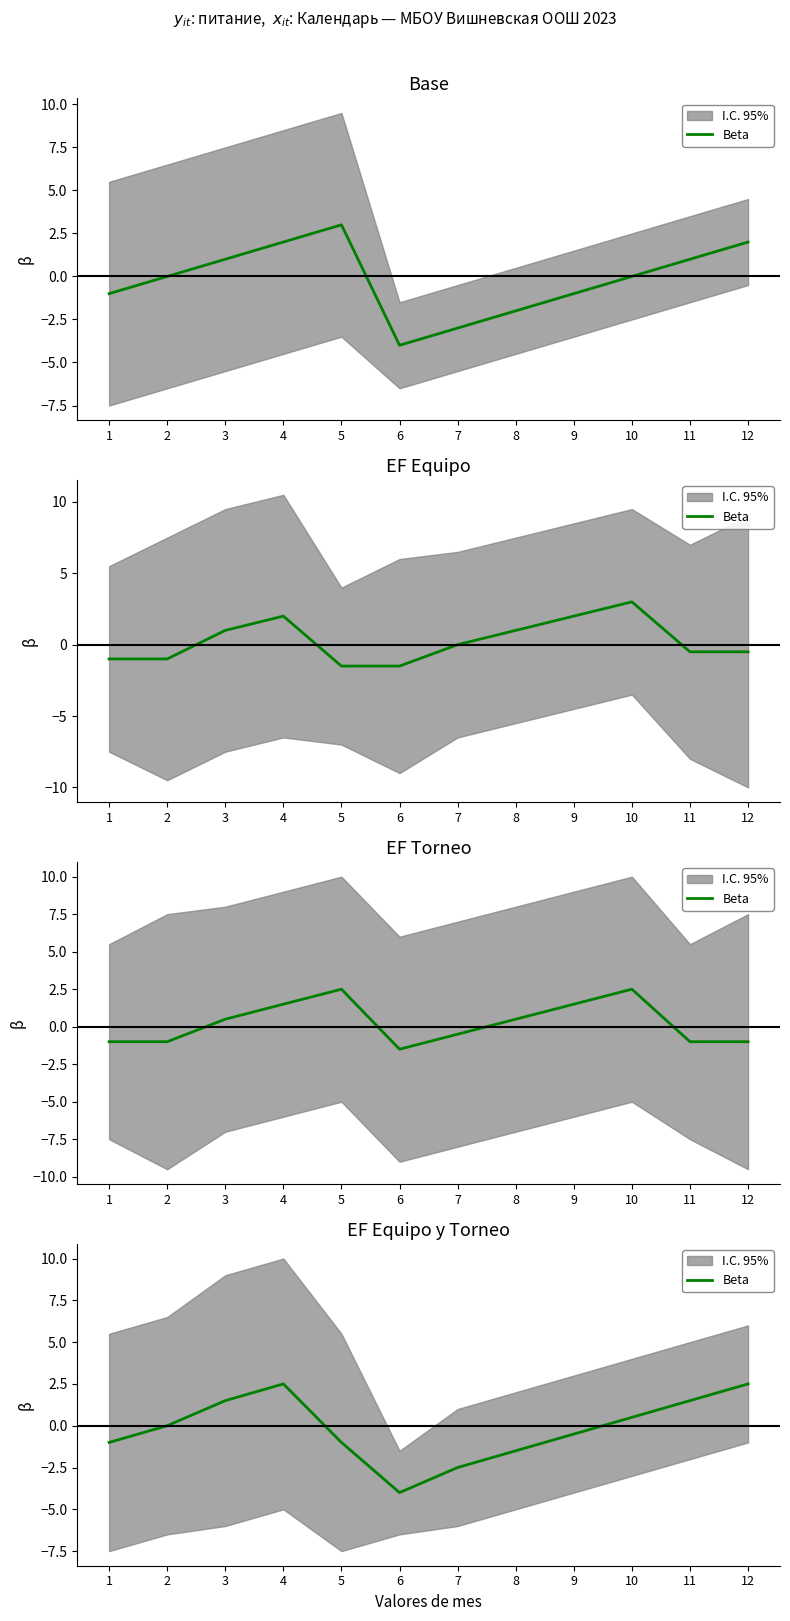

Where is the data nearest to the value 0?

2